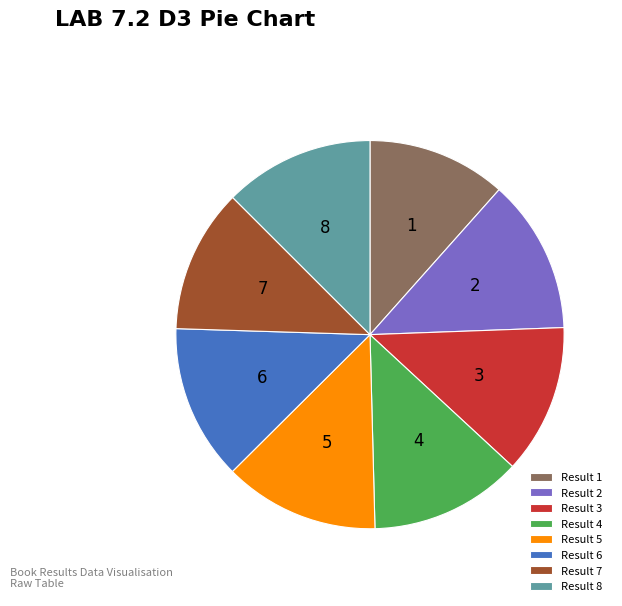

Is the sum of Result 8 and Result 3 greater than half?

No